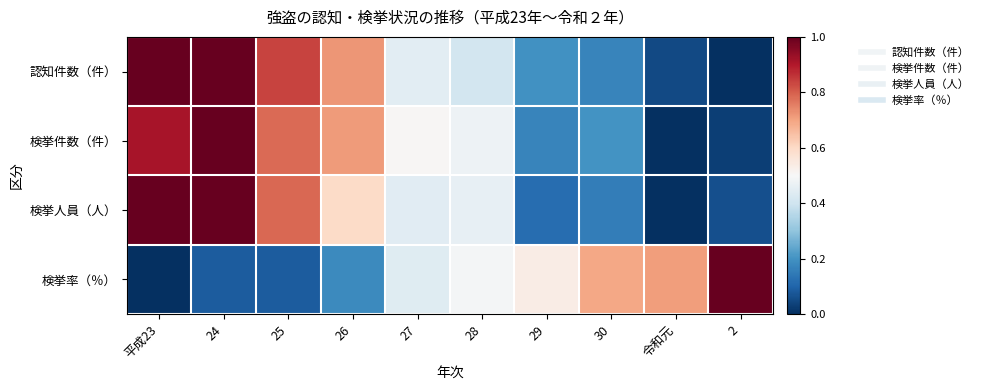

What is the maximum value shown in the chart?

1.0